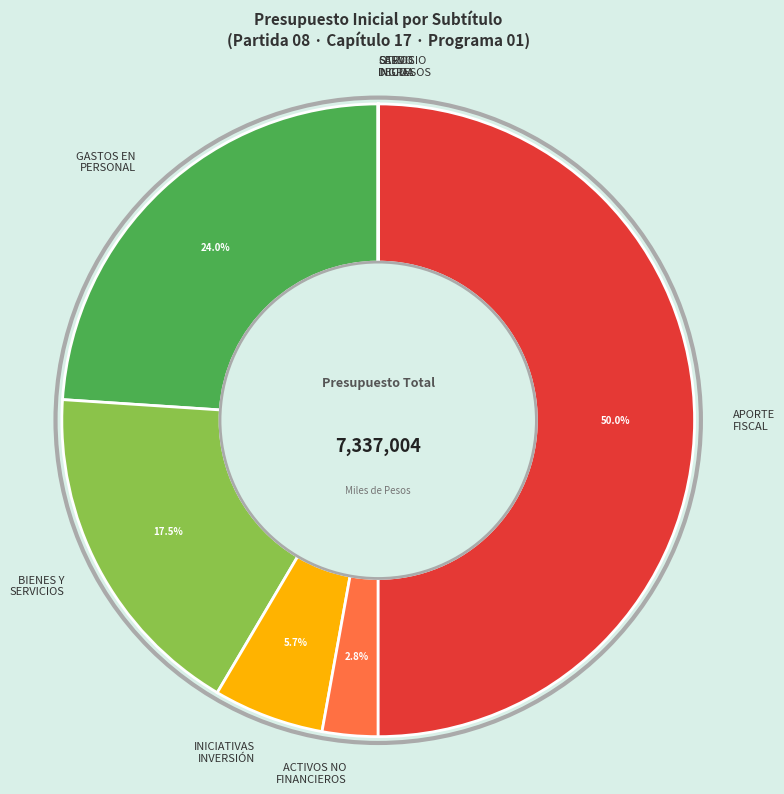

Which slice is the largest?

APORTE FISCAL